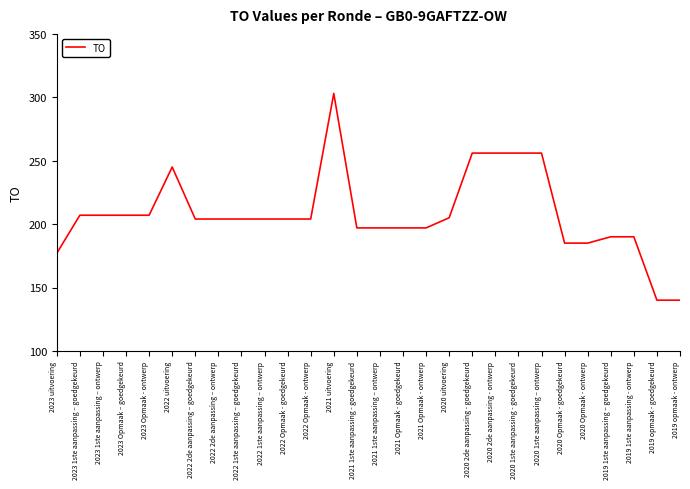

What is the difference between the maximum and minimum values?

163